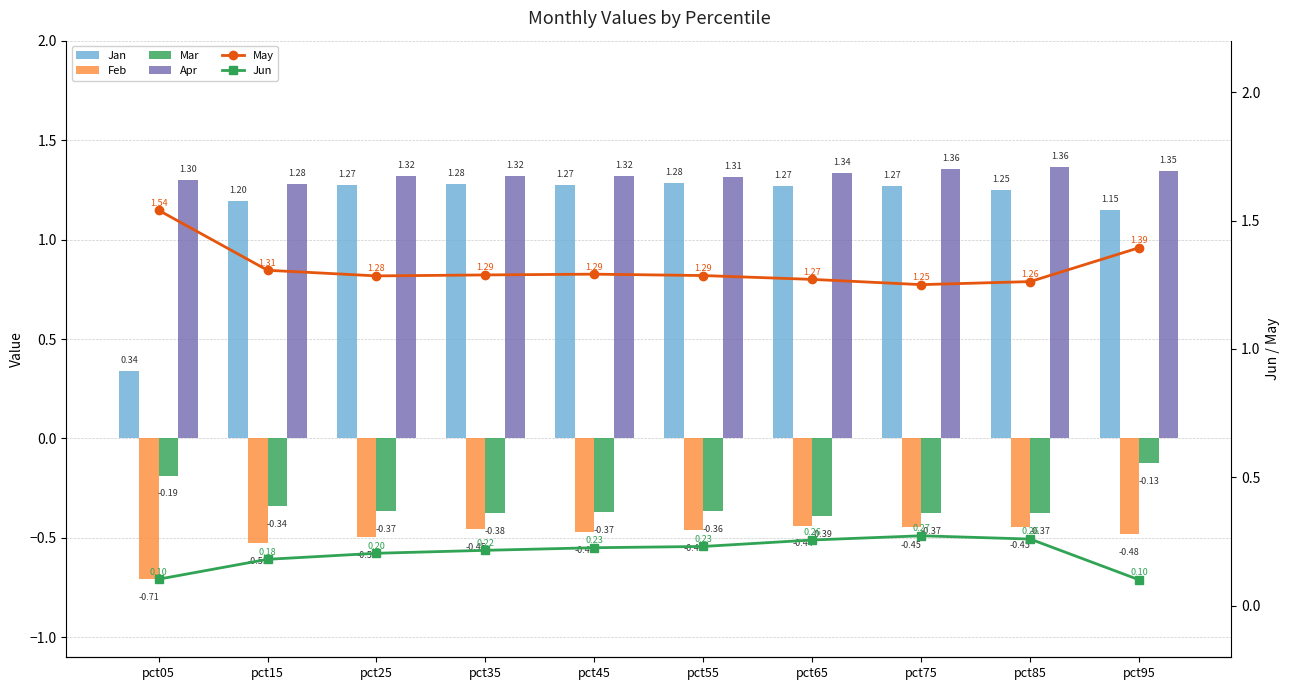

What are all the series names shown in the legend?

Jan, Feb, Mar, Apr, May, Jun